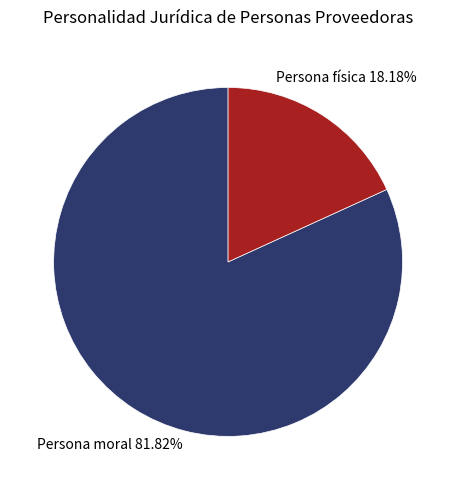

Is there a majority slice in this chart?

Yes